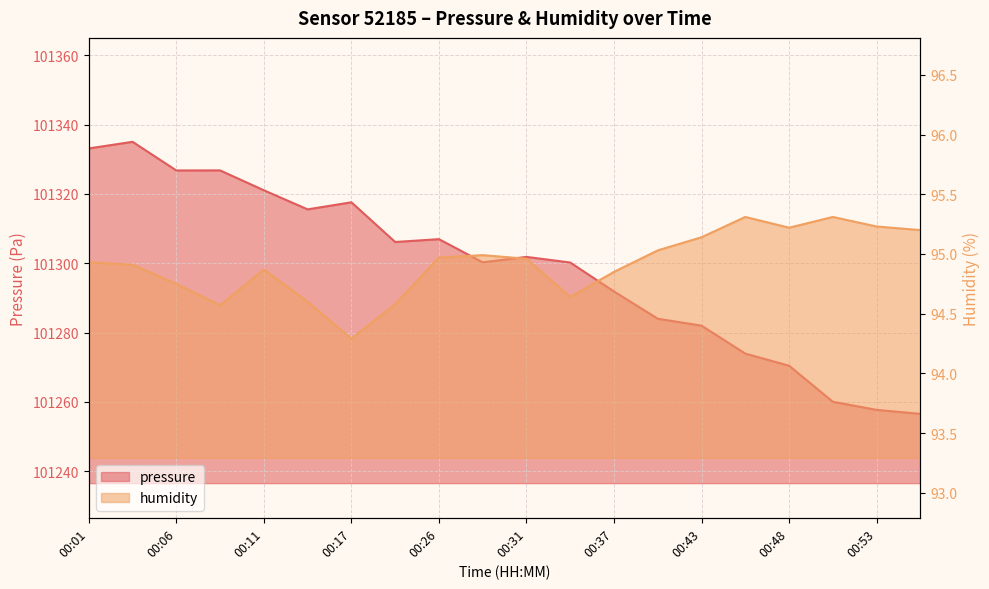

Count the number of data series in this chart.

2